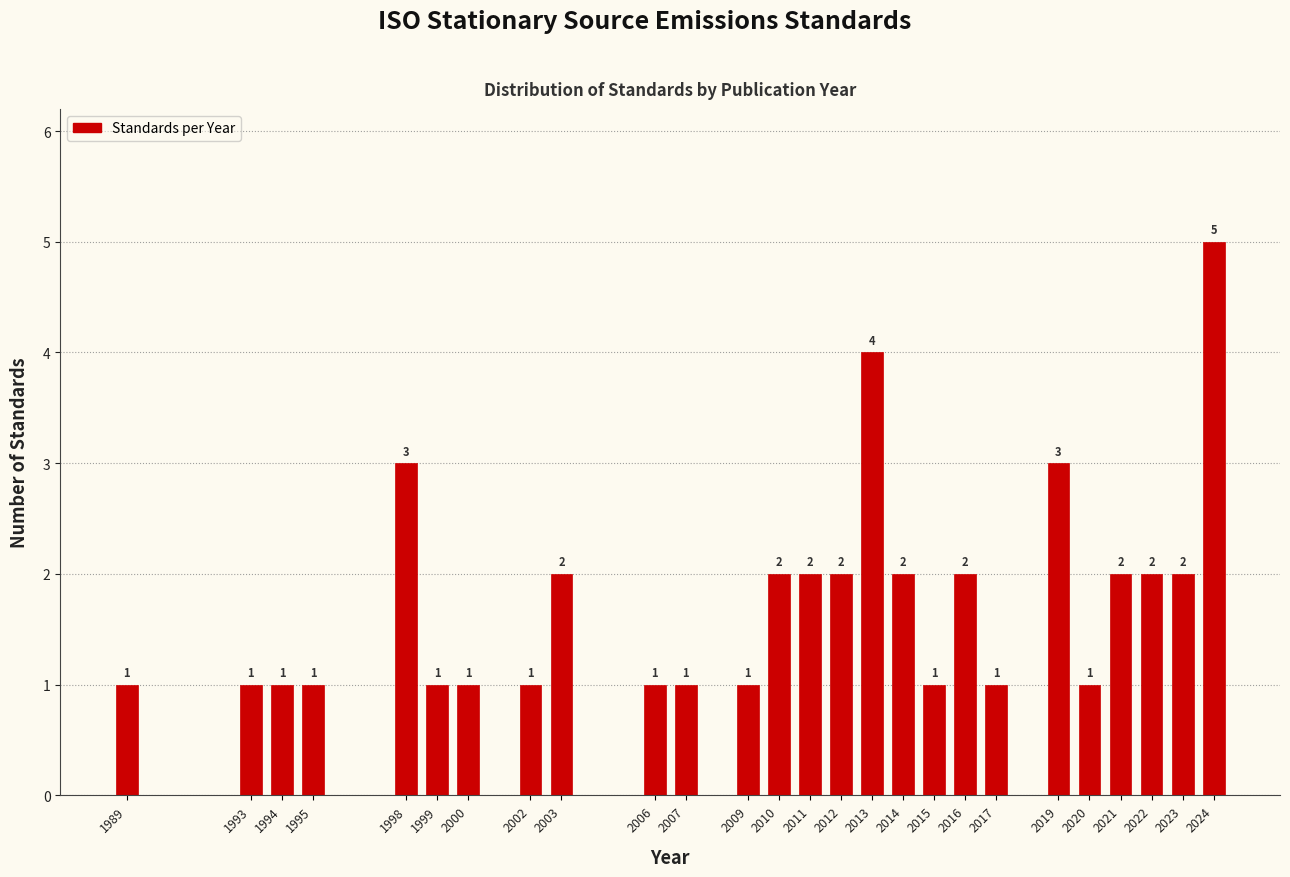

Reading left to right, transcribe all the data shown in this chart.

1	1	1	1	3	1	1	1	2	1	1	1	2	2	2	4	2	1	2	1	3	1	2	2	2	5